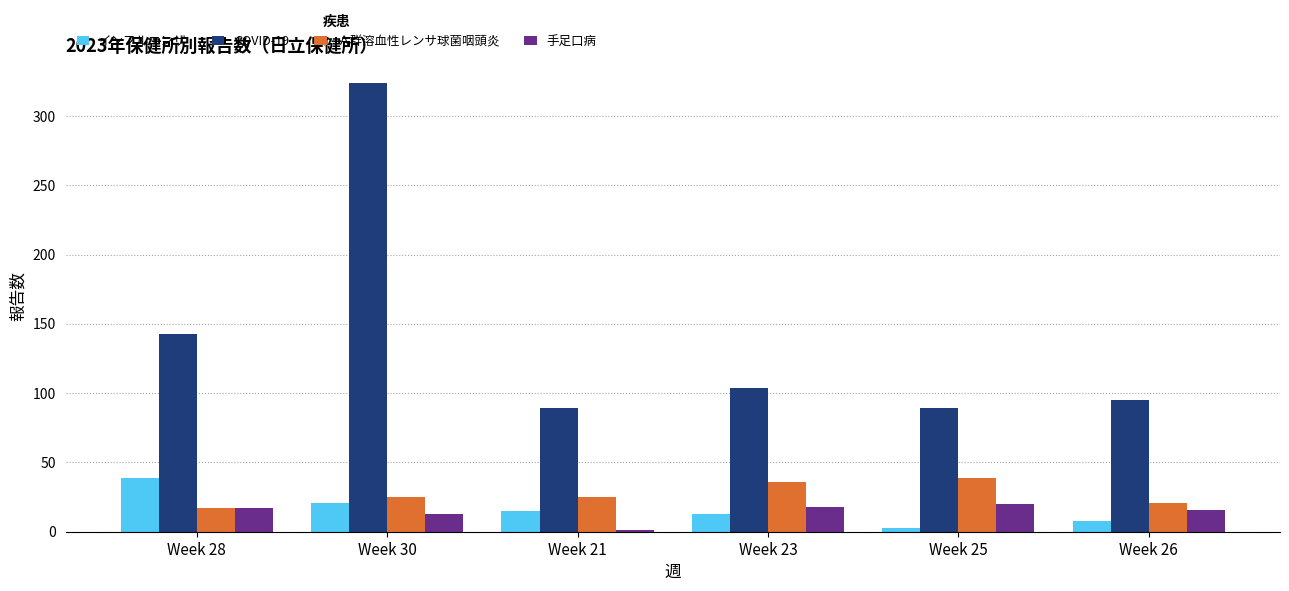

What are all the series names shown in the legend?

インフルエンザ, COVID-19, Ａ群溶血性レンサ球菌咽頭炎, 手足口病